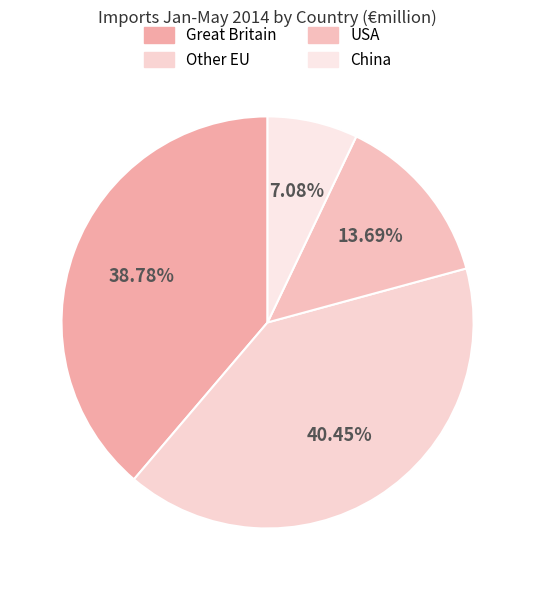

What percentage is the Great Britain slice, to the nearest percent?

39%